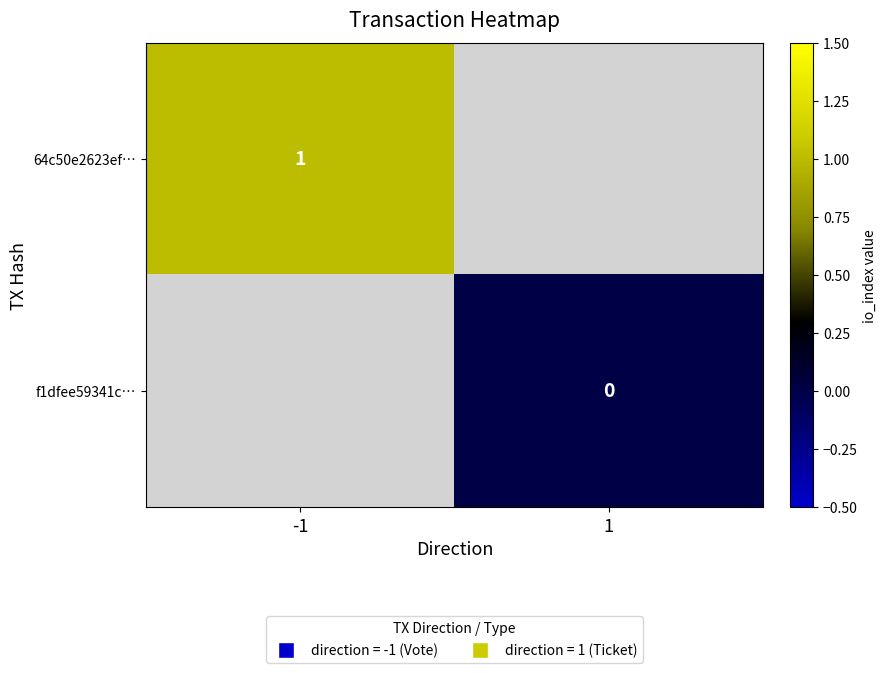

True or false: 64c50e2623ef… has a value of 1 at -1.

True